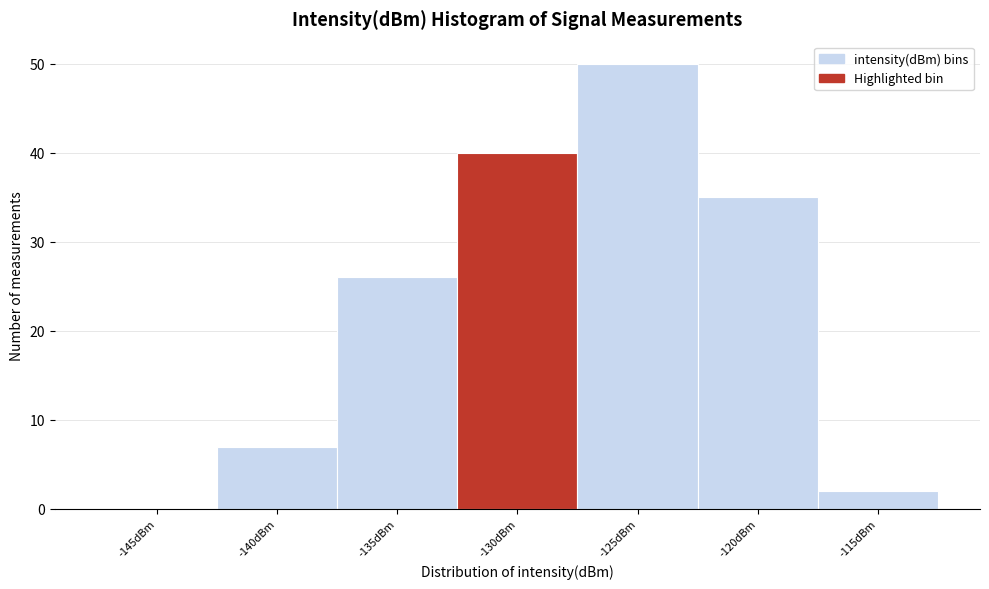

Reading left to right, what are all the values shown in this chart?

-145dBm=0	-140dBm=7	-135dBm=26	-130dBm=40	-125dBm=50	-120dBm=35	-115dBm=2